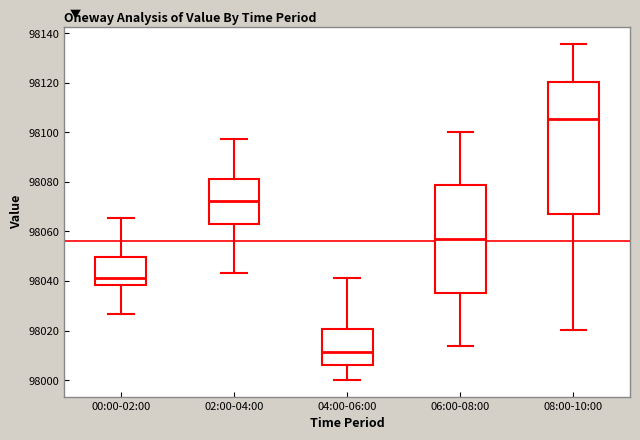

Comparing the boxes themselves (not the whiskers), which one is the tallest?

08:00-10:00